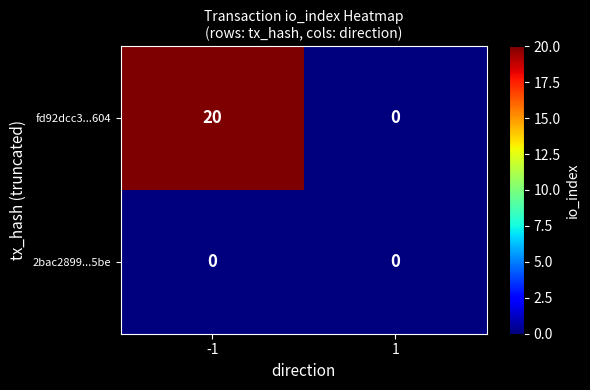

True or false: fd92dcc3...604 has a value of 8 at 1.

False